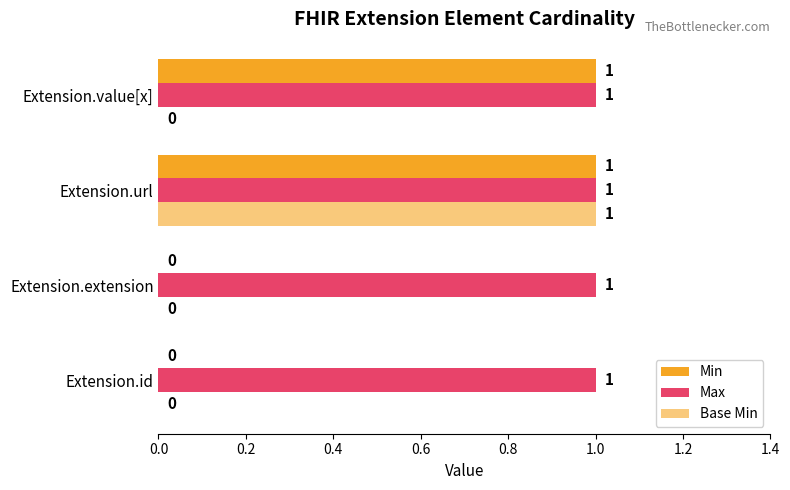

What is the value of the Min bar at the 3rd from the left?

1.0